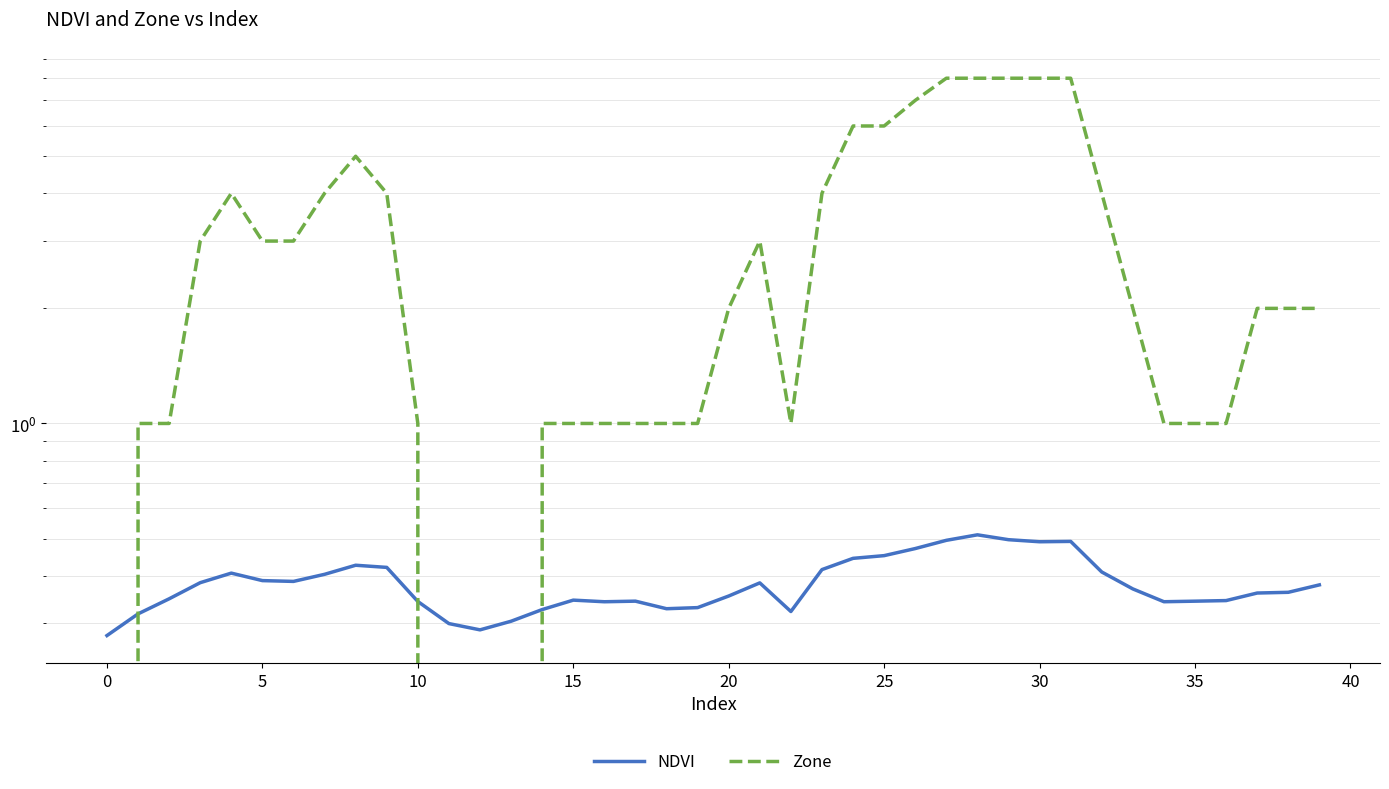

Is this an area chart (filled region under the line)?

No